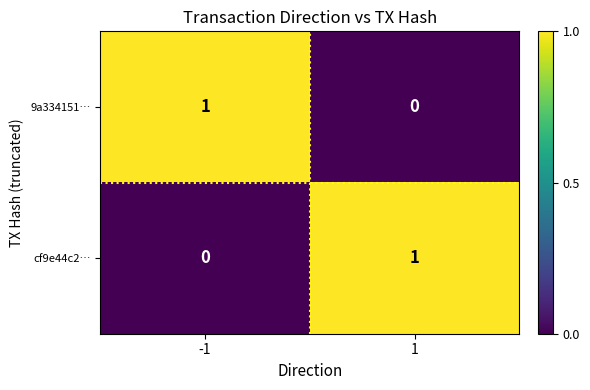

At 1, list the series in order from smallest to largest.

9a334151…, cf9e44c2…